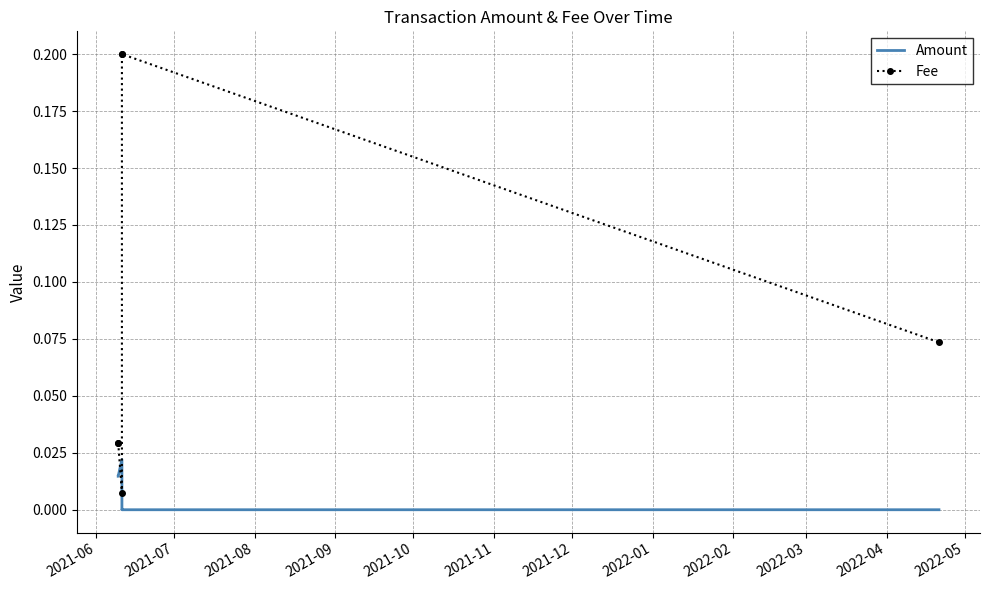

True or false: Fee has more than 1 points higher than both neighbors.

False